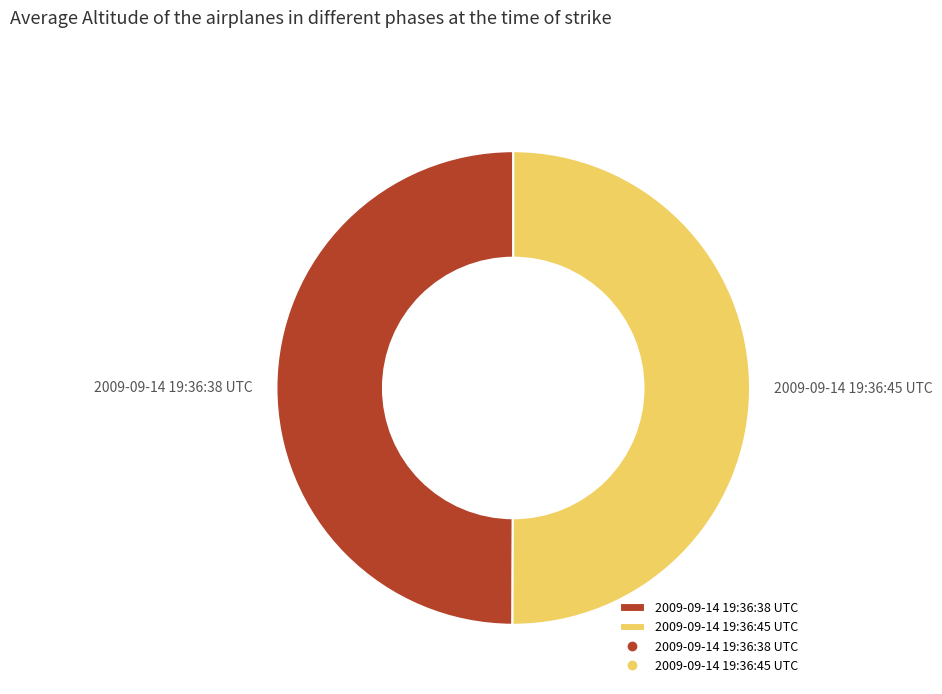

The 2009-09-14 19:36:38 UTC slice represents 50% of the pie. True or false?

True